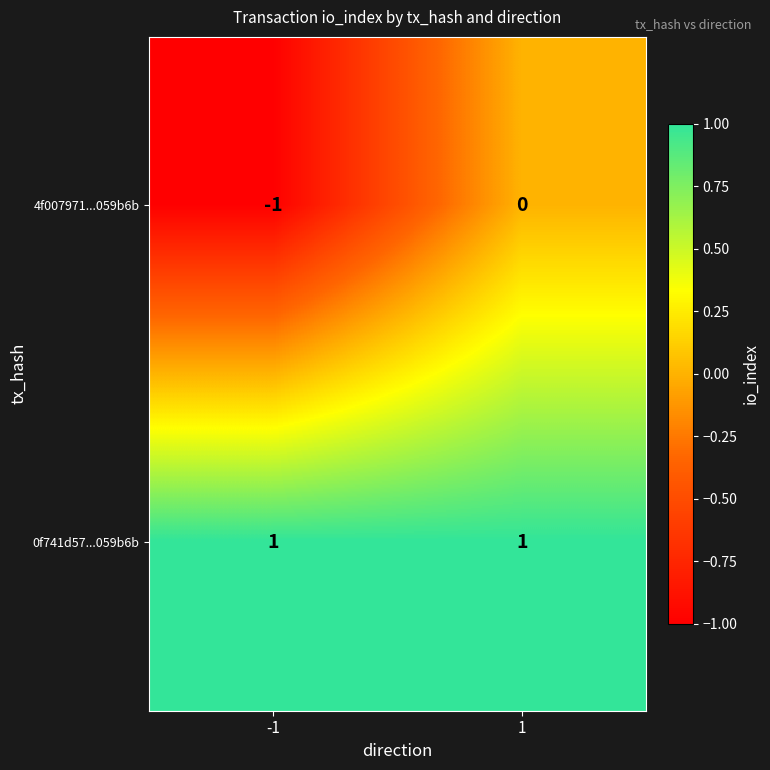

How many distinct data groups are displayed?

2